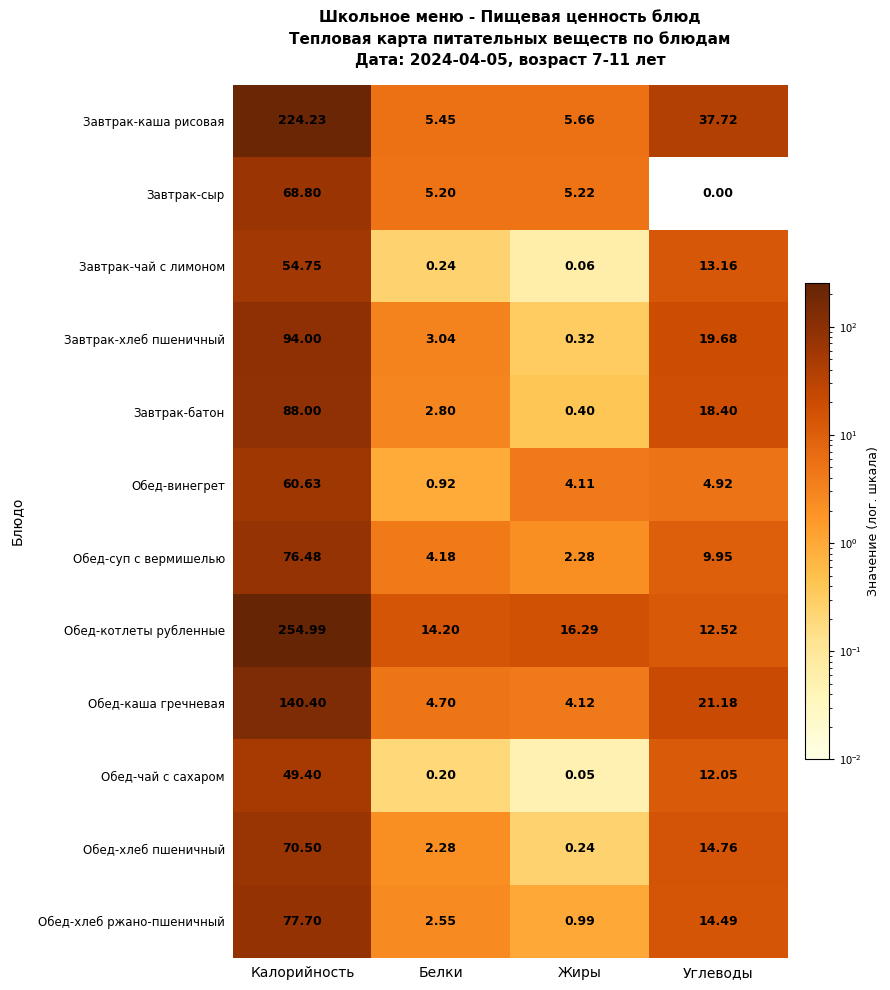

Which label corresponds to the largest value in the chart?

Калорийность